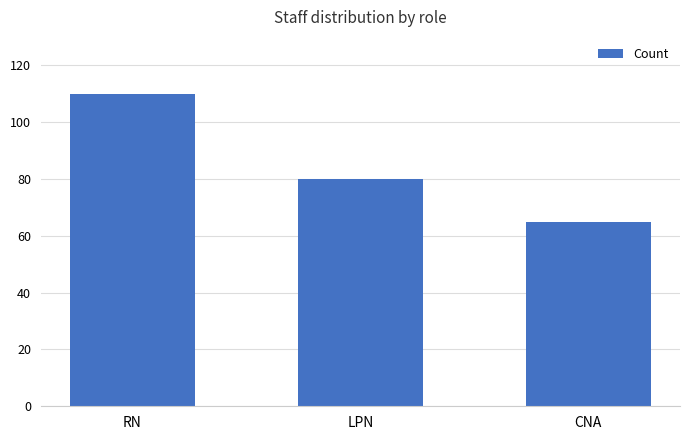

What is the value of the 1st bar from the left?

110